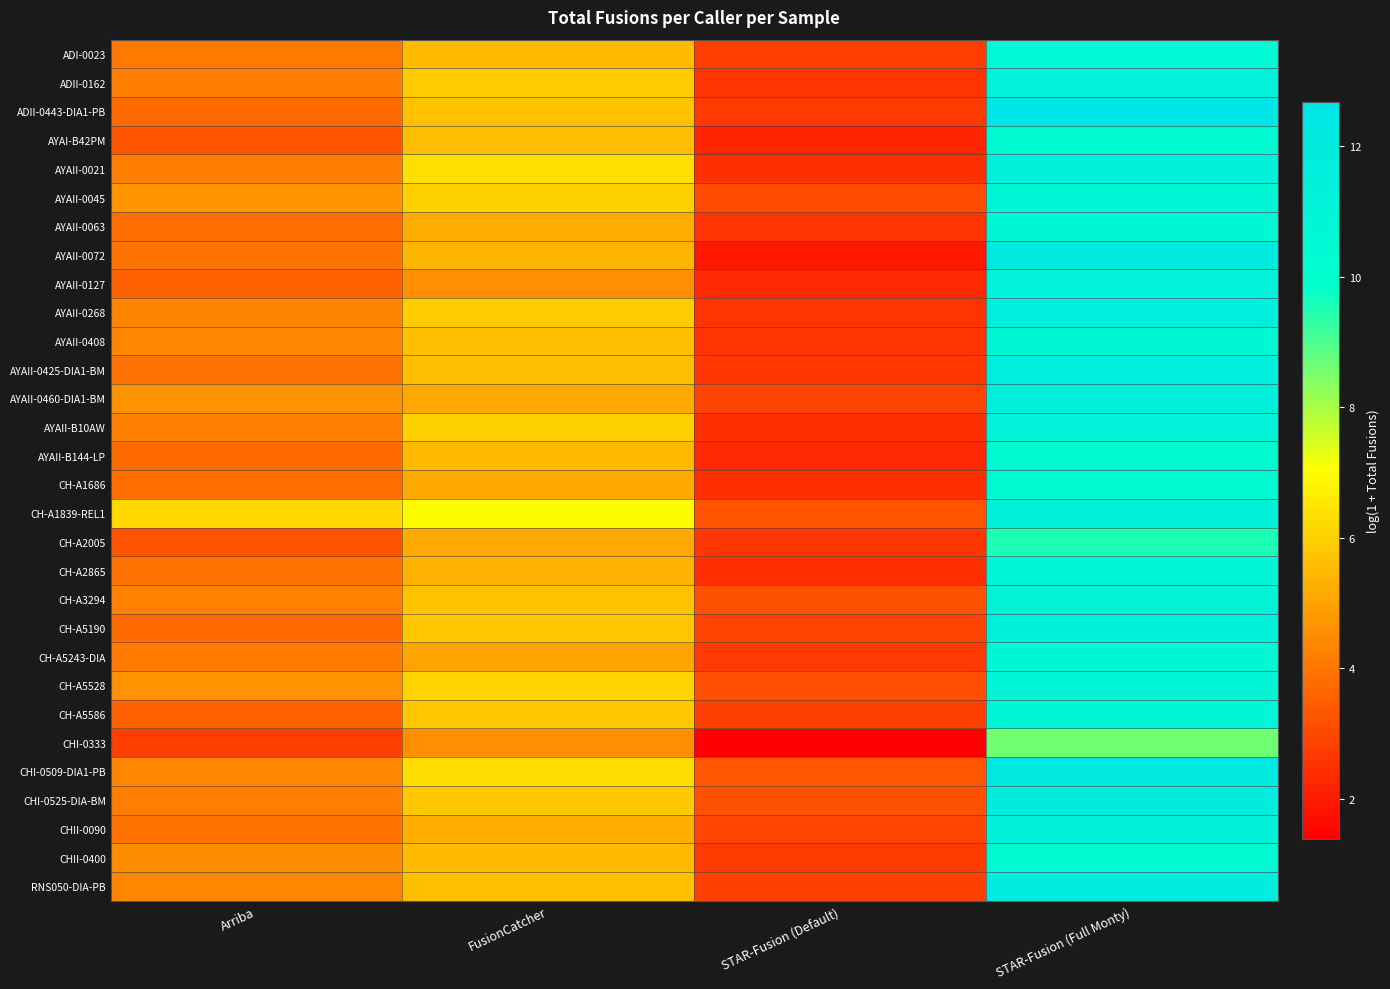

Which label corresponds to the largest value in the chart?

STAR-Fusion (Full Monty)